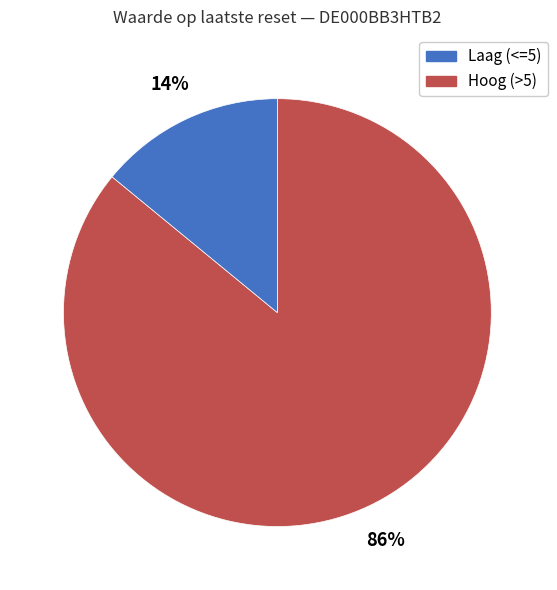

To the nearest percent, what is the difference between the largest and smallest slice percentages?

72%